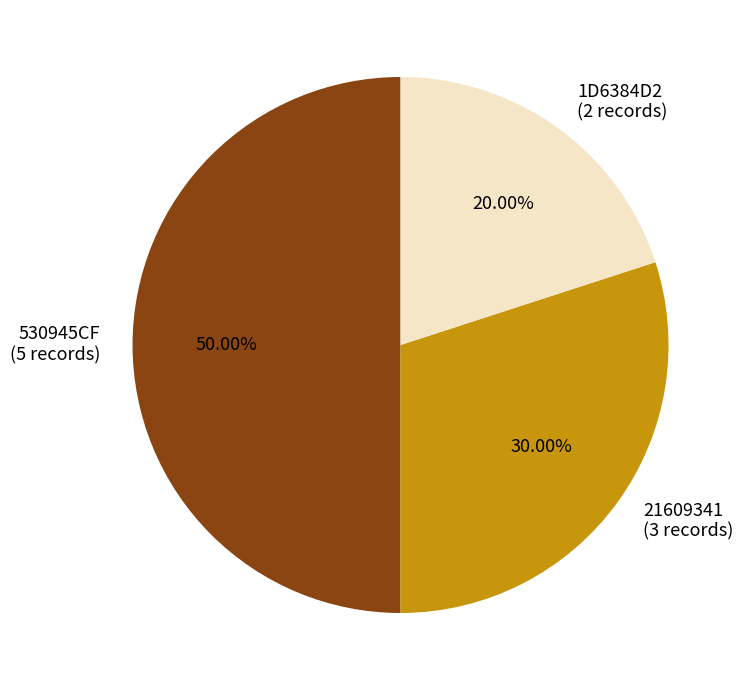

What is the ratio of the value at 1D6384D2 (2 records) to the value at 530945CF (5 records)?

0.4